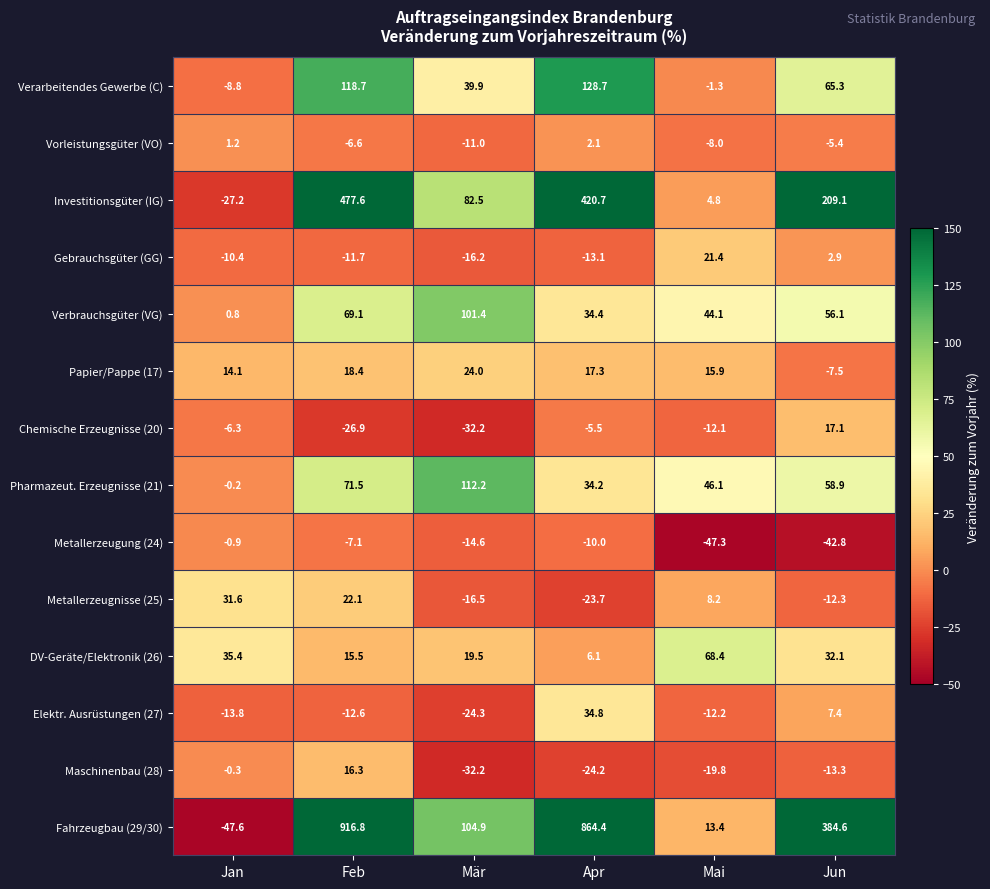

Read the Gebrauchsgüter (GG) value at Apr.

-13.1